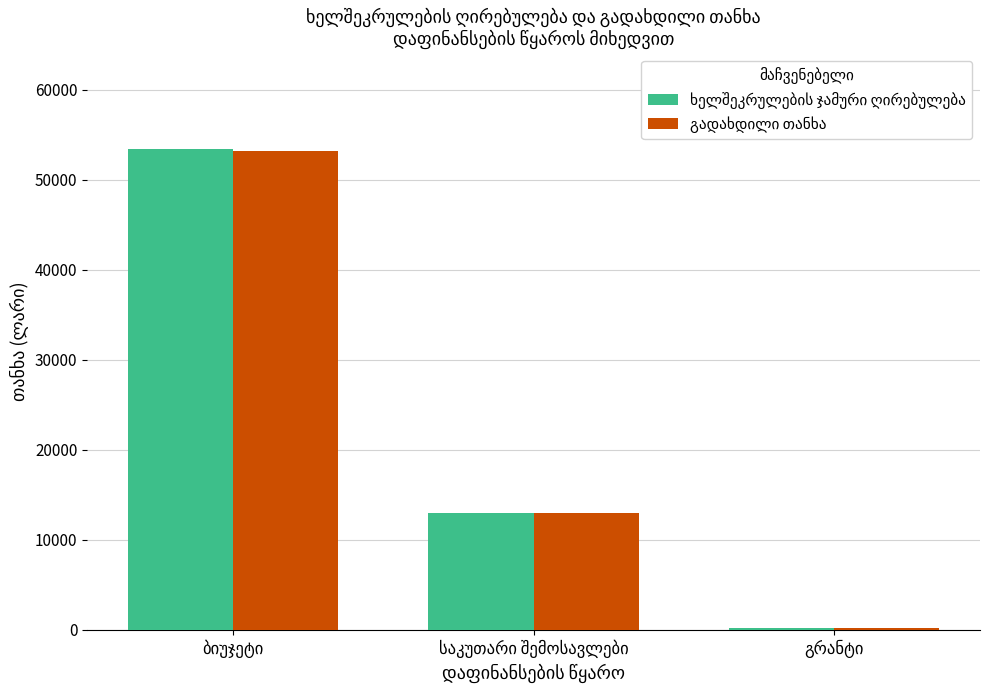

How many categories are shown in the chart?

3